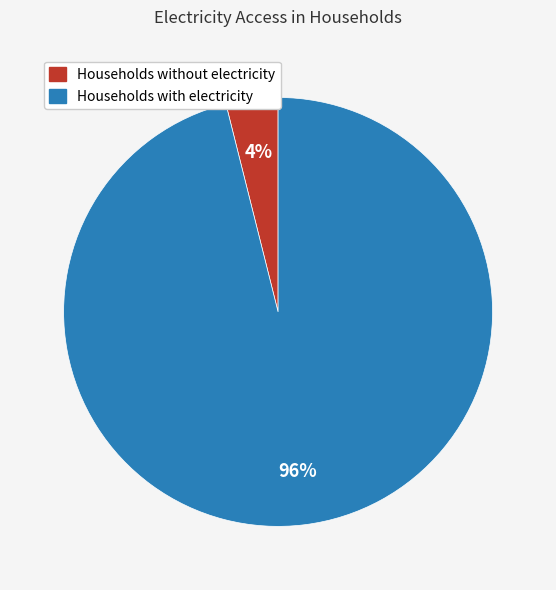

Is Households with electricity the majority of the pie?

Yes